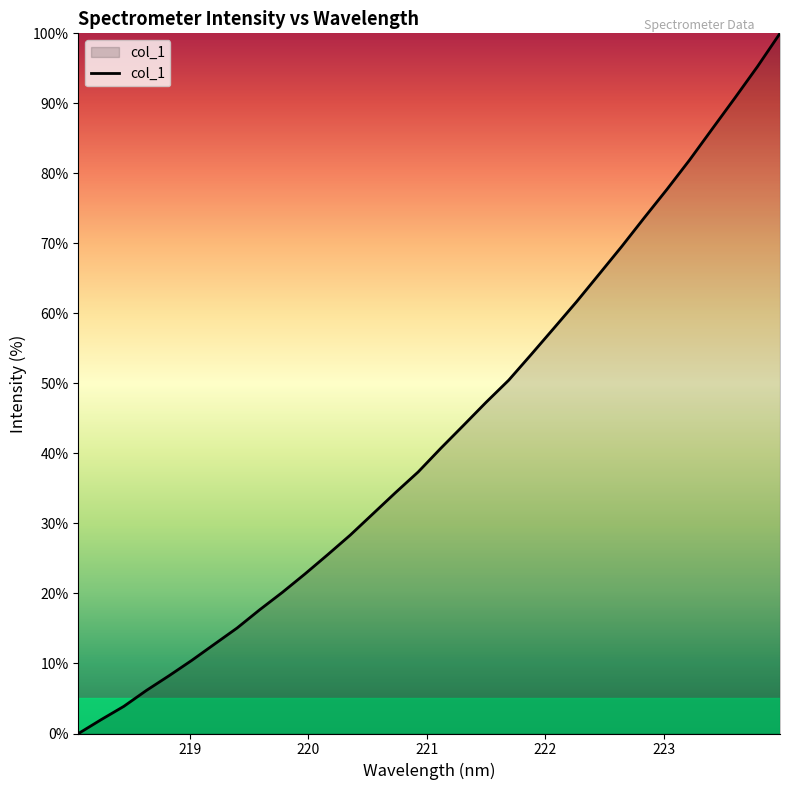

What is the difference between the maximum and minimum values?

100.0